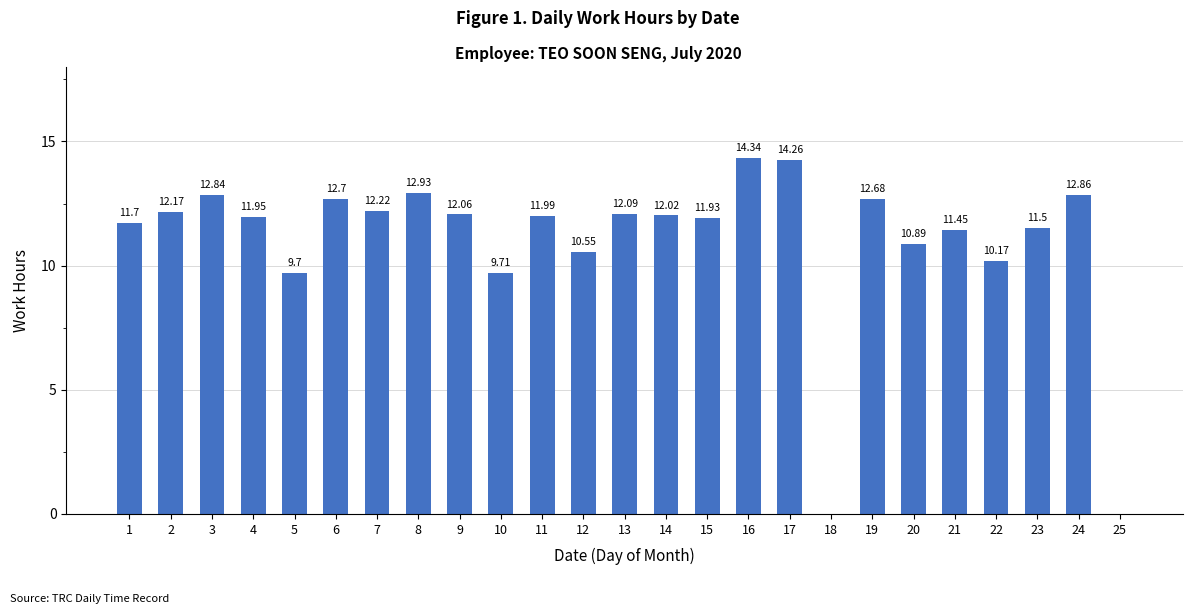

What is the sum of all values?

274.7